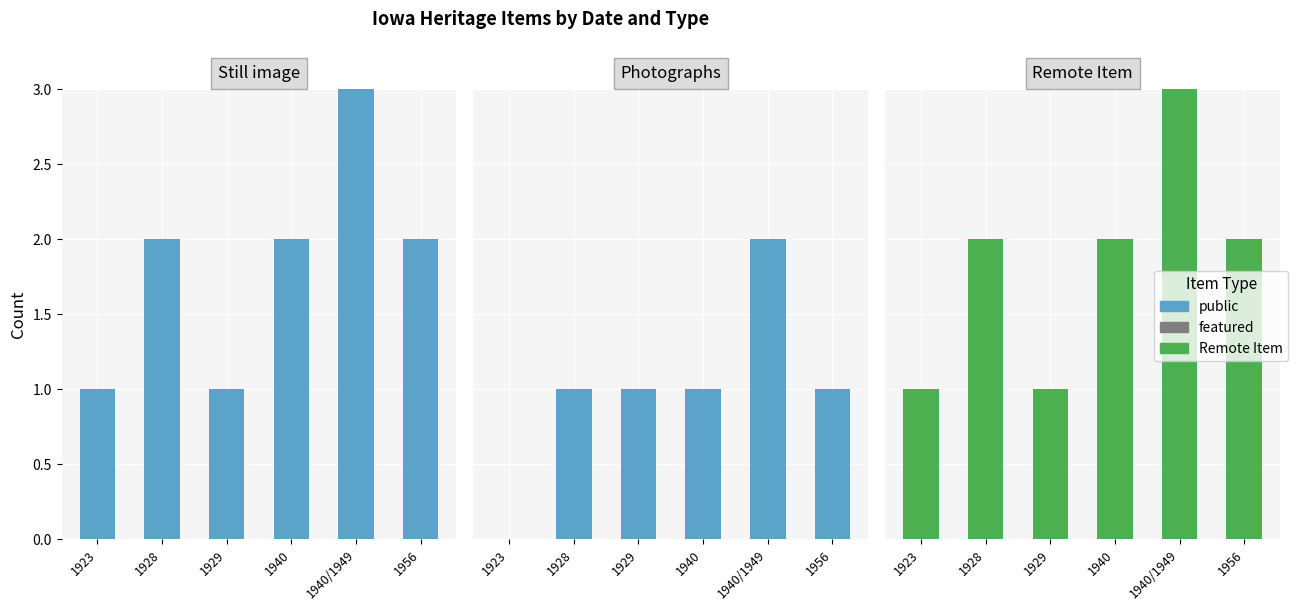

At which category does the chart reach its peak across all series?

1940/1949